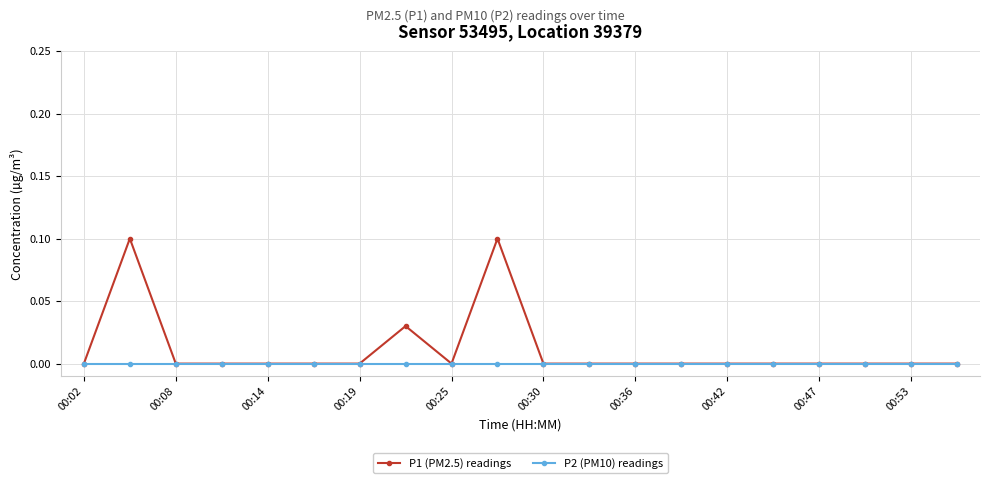

Which series has the largest total across all categories?

P1 (PM2.5) readings